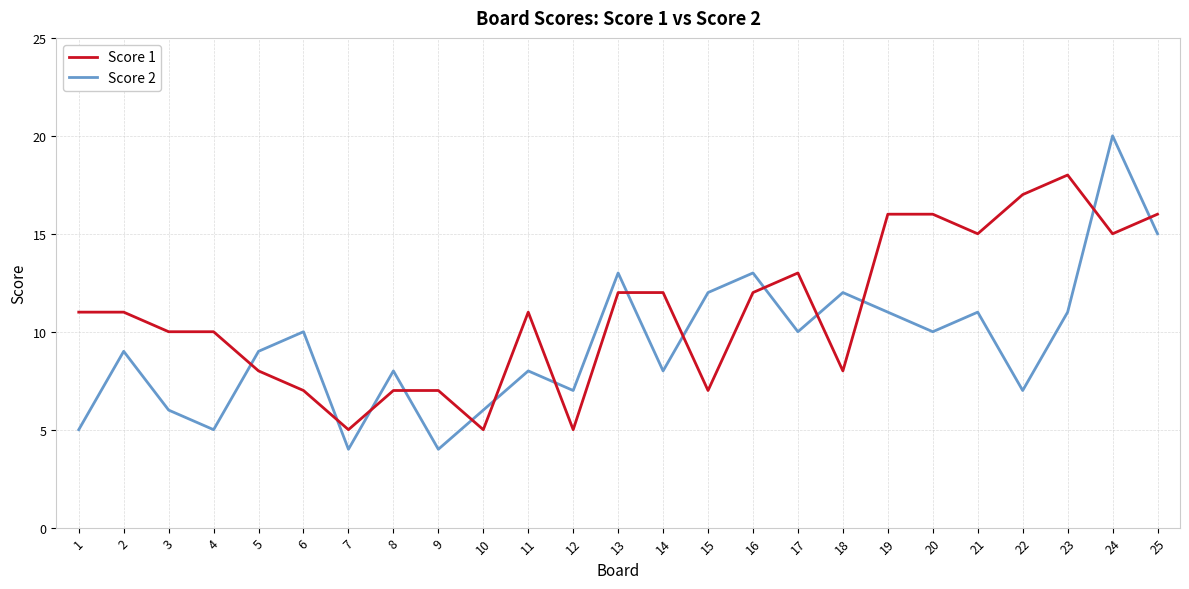

What is the spread (max minus min) of values at 15?

5